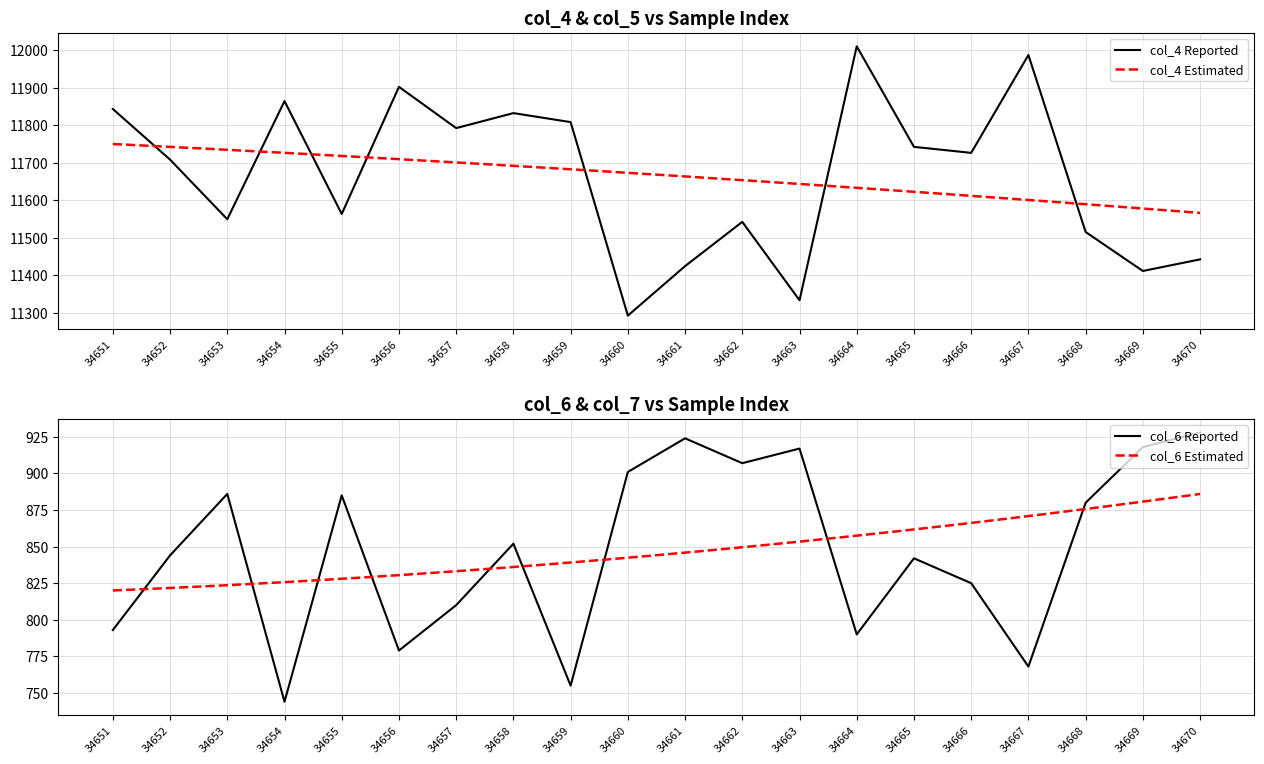

What is the difference between the second highest and minimum values in the col_4 series?

695